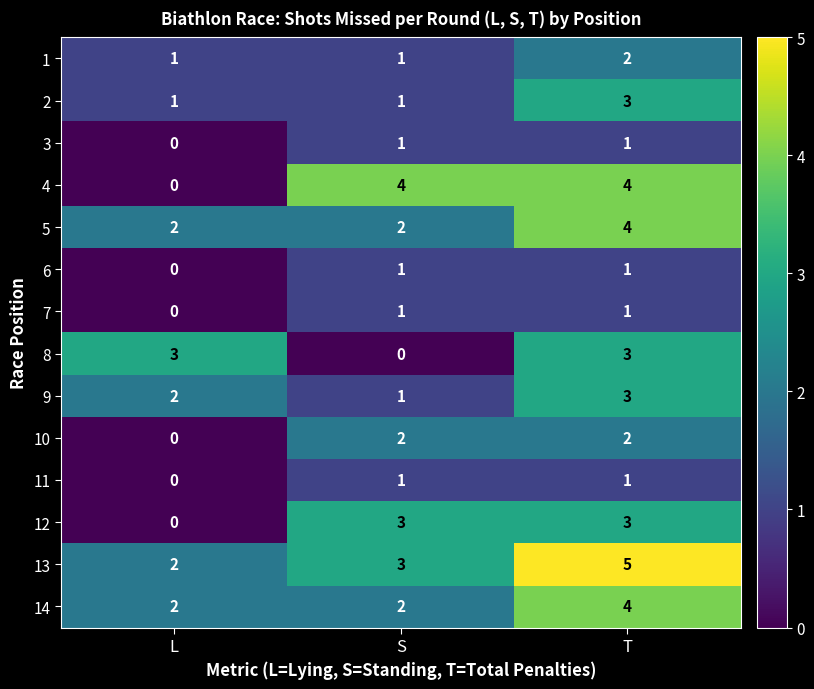

Which series has the largest range (max minus min)?

4